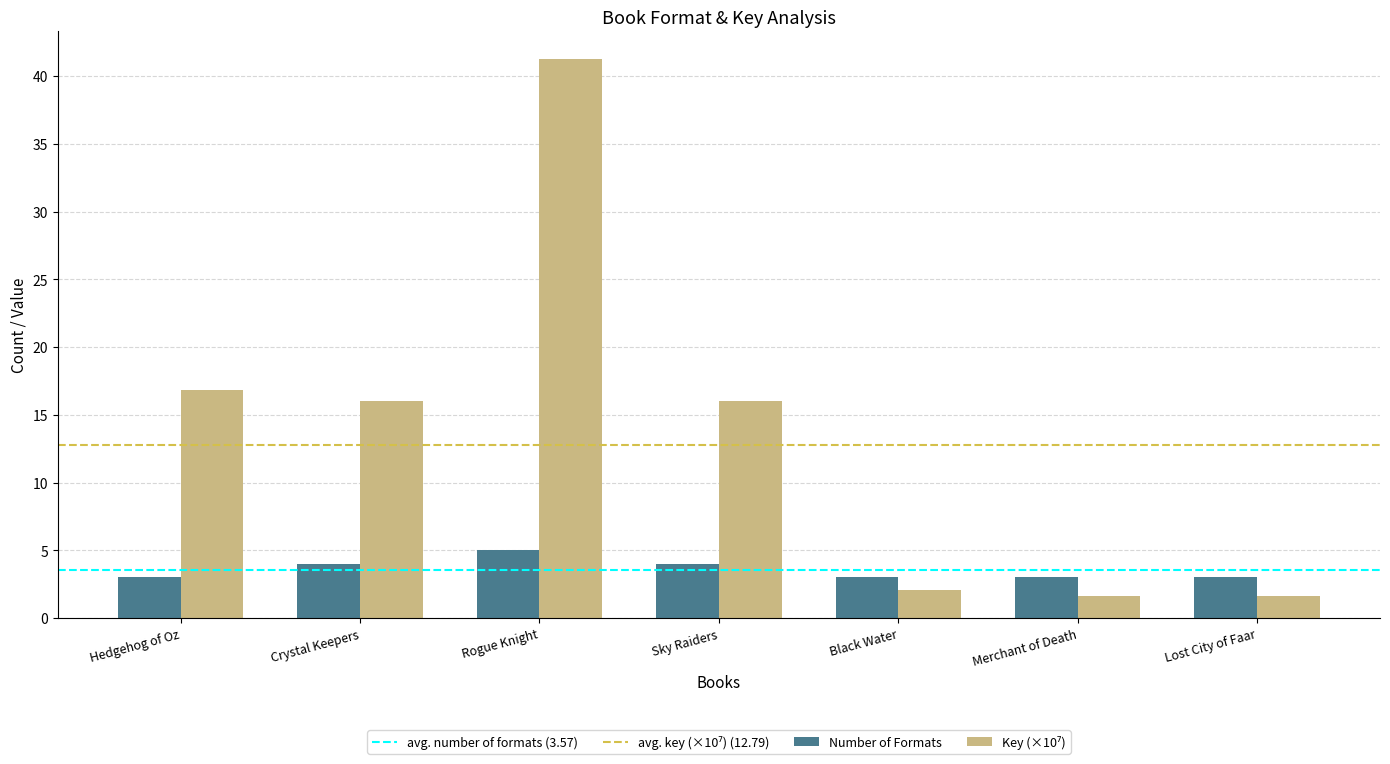

What is the difference between the highest and lowest values at Rogue Knight?

36.2